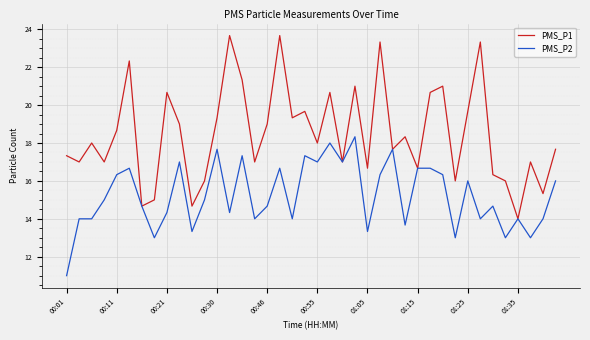

What is the minimum value for PMS_P2?

11.0